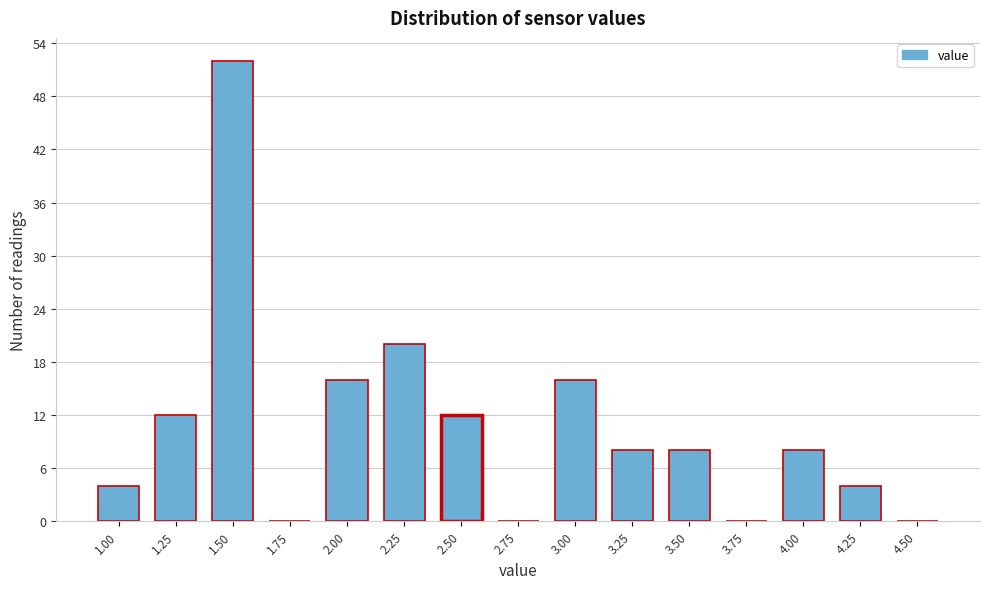

Reading left to right, list all the values displayed in this chart.

1.00=4	1.25=12	1.50=52	1.75=0	2.00=16	2.25=20	2.50=12	2.75=0	3.00=16	3.25=8	3.50=8	3.75=0	4.00=8	4.25=4	4.50=0